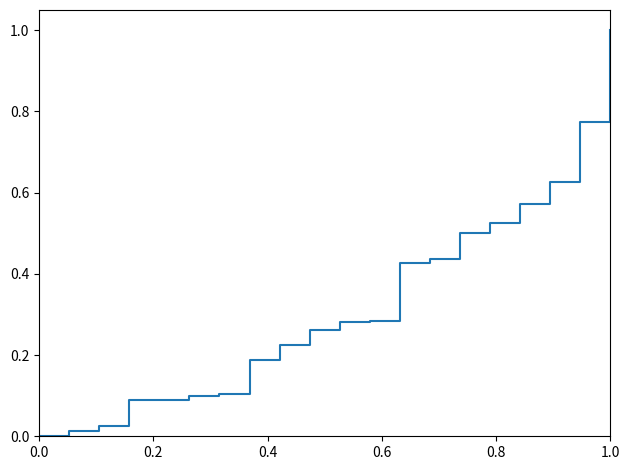

What is the maximum value shown in the chart?

1.0